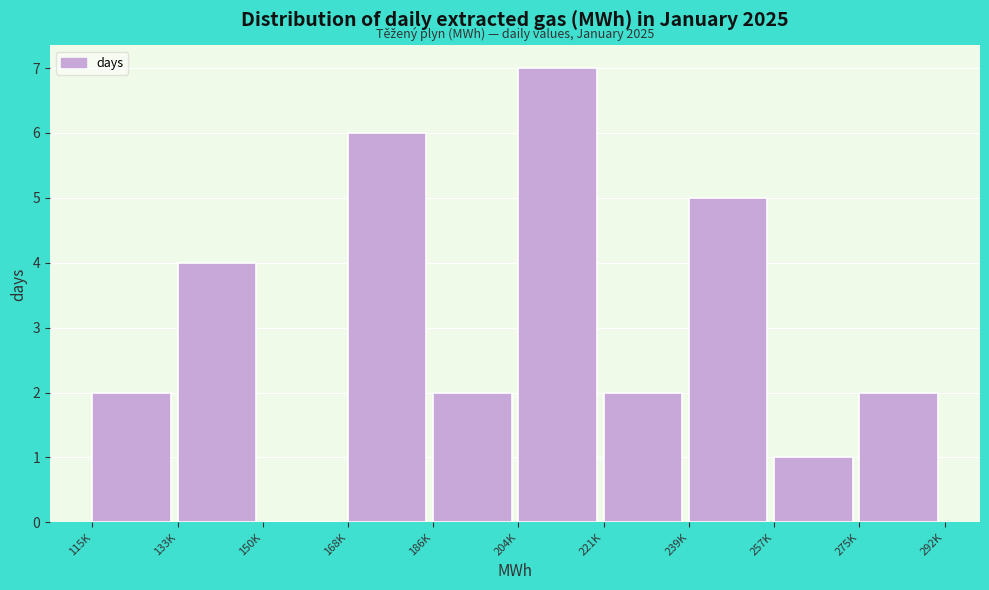

Reading right to left, transcribe all the data shown in this chart.

275K=2	257K=1	239K=5	221K=2	204K=7	186K=2	168K=6	150K=0	133K=4	115K=2